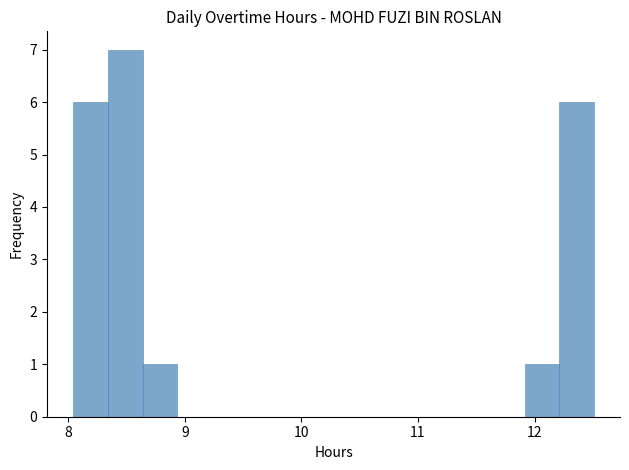

Read against the x-axis, roughly where is the centre of the tallest bar?

8.5